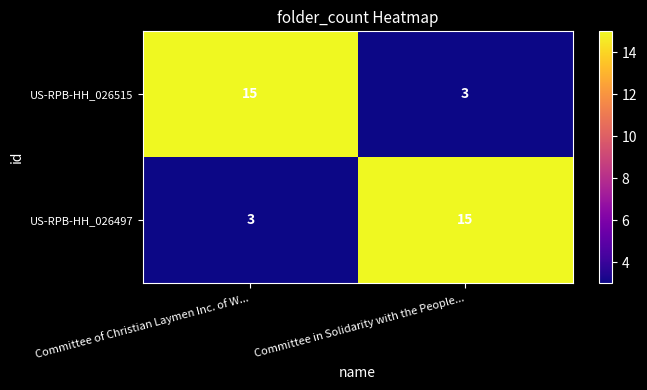

How many series are shown in this chart?

2